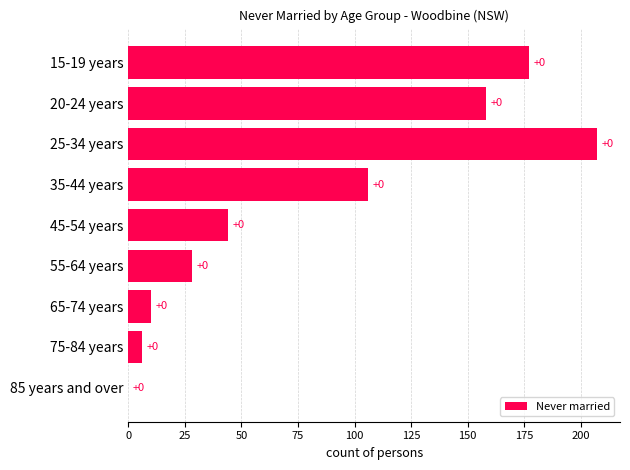

Reading bottom to top, extract all data points from this chart.

85 years and over=0	75-84 years=6	65-74 years=10	55-64 years=28	45-54 years=44	35-44 years=106	25-34 years=207	20-24 years=158	15-19 years=177